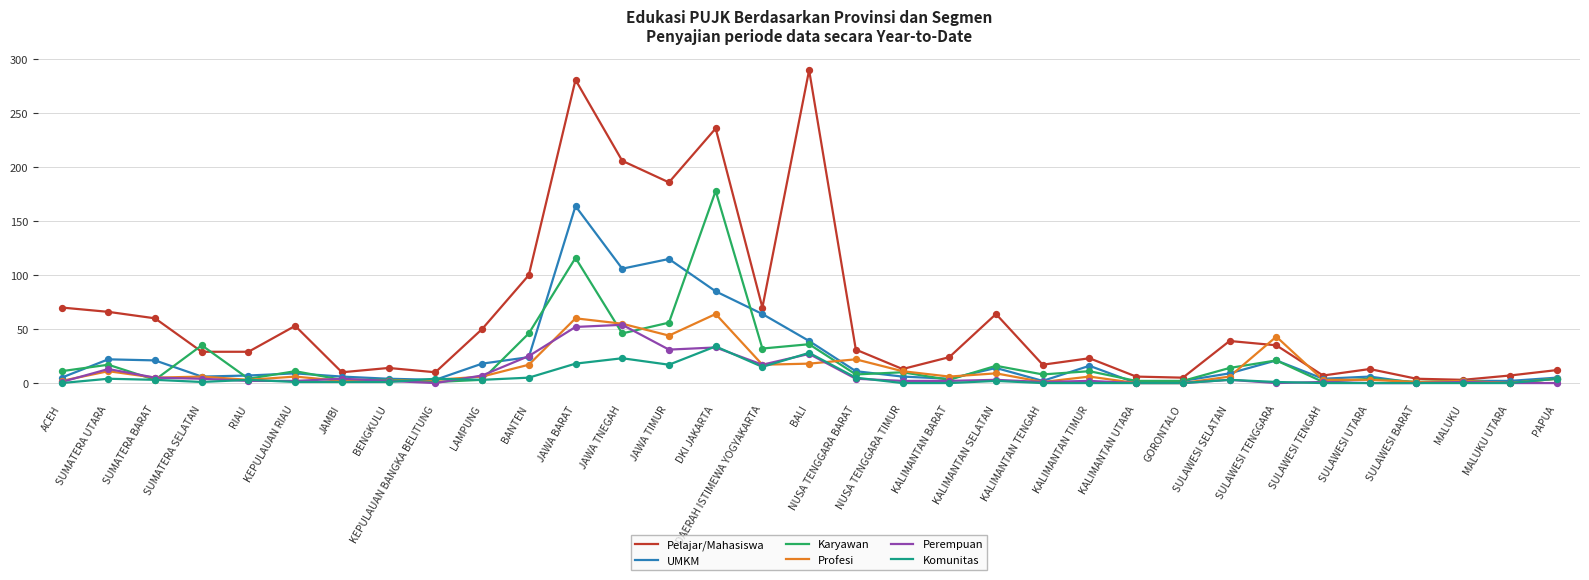

What are all the series names shown in the legend?

Pelajar/Mahasiswa, UMKM, Karyawan, Profesi, Perempuan, Komunitas